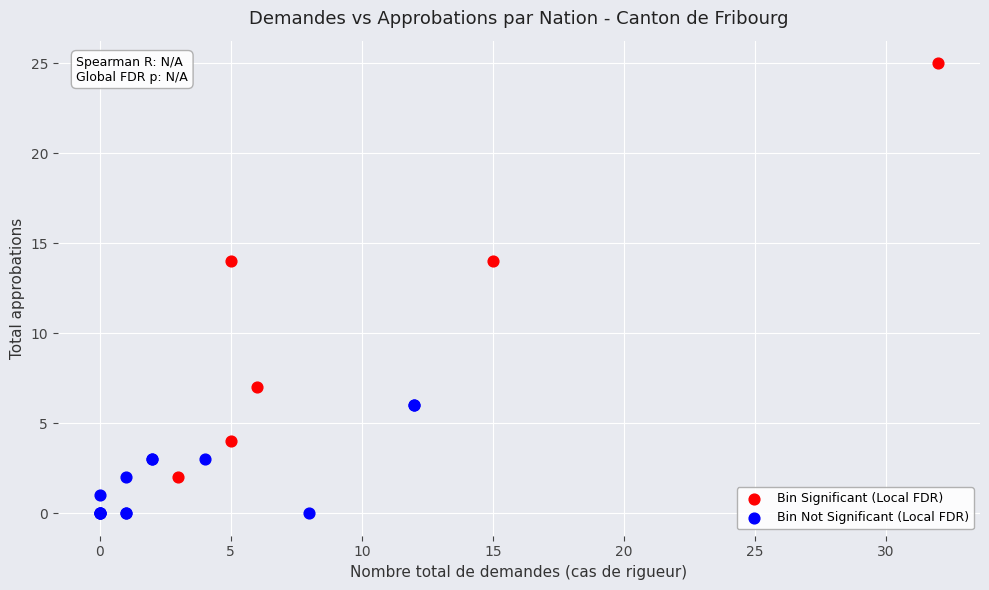

Which series contains the highest Y value?

Bin Significant (Local FDR)